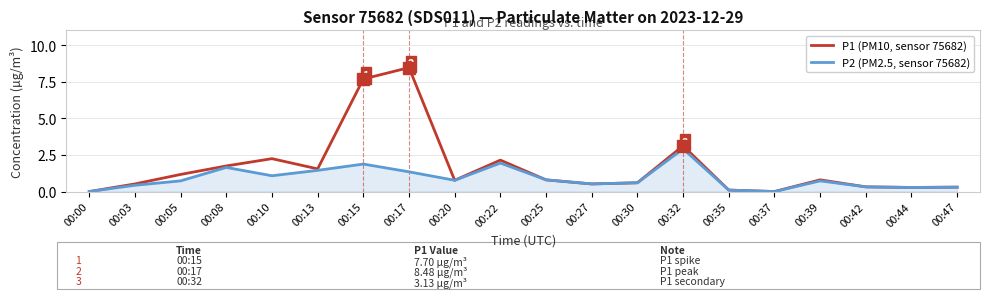

The value of P1 (PM10, sensor 75682) at 00:10 is 2.2. True or false?

True